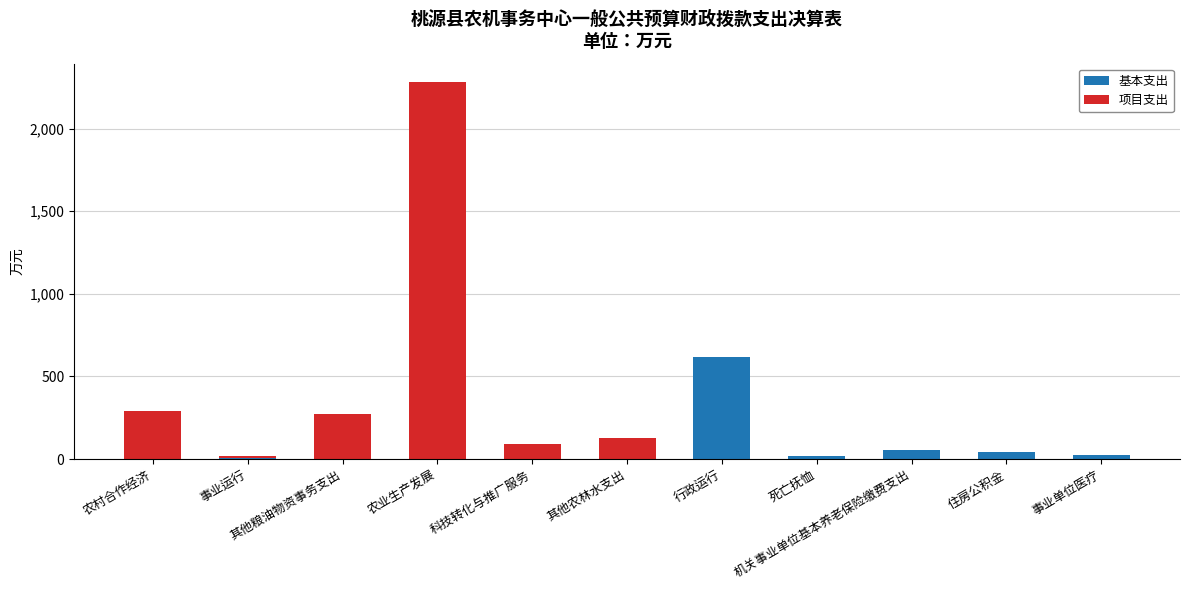

The 基本支出 series shows 620.4 at 行政运行. True or false?

True